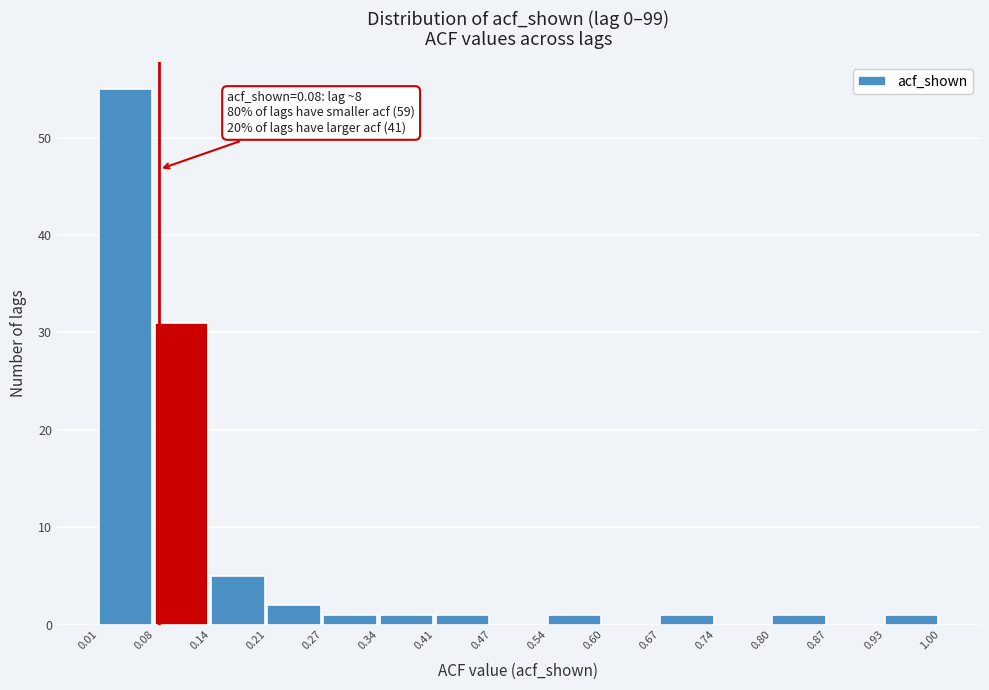

Over which range of the x-axis is the bar tallest?

0.01 to 0.08